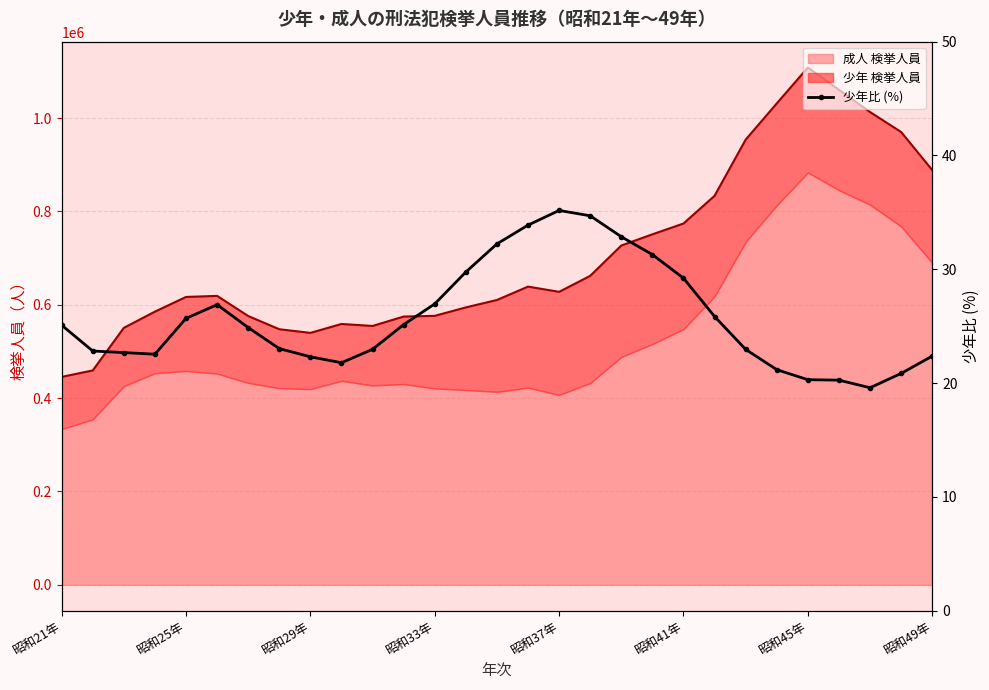

Reading left to right, transcribe all the data shown in this chart.

25.1	22.8	22.7	22.5	25.7	26.9	24.9	23.0	22.3	21.8	23.0	25.1	27.0	29.8	32.2	33.9	35.2	34.7	32.9	31.3	29.2	25.9	23.0	21.2	20.3	20.3	19.6	20.9	22.4